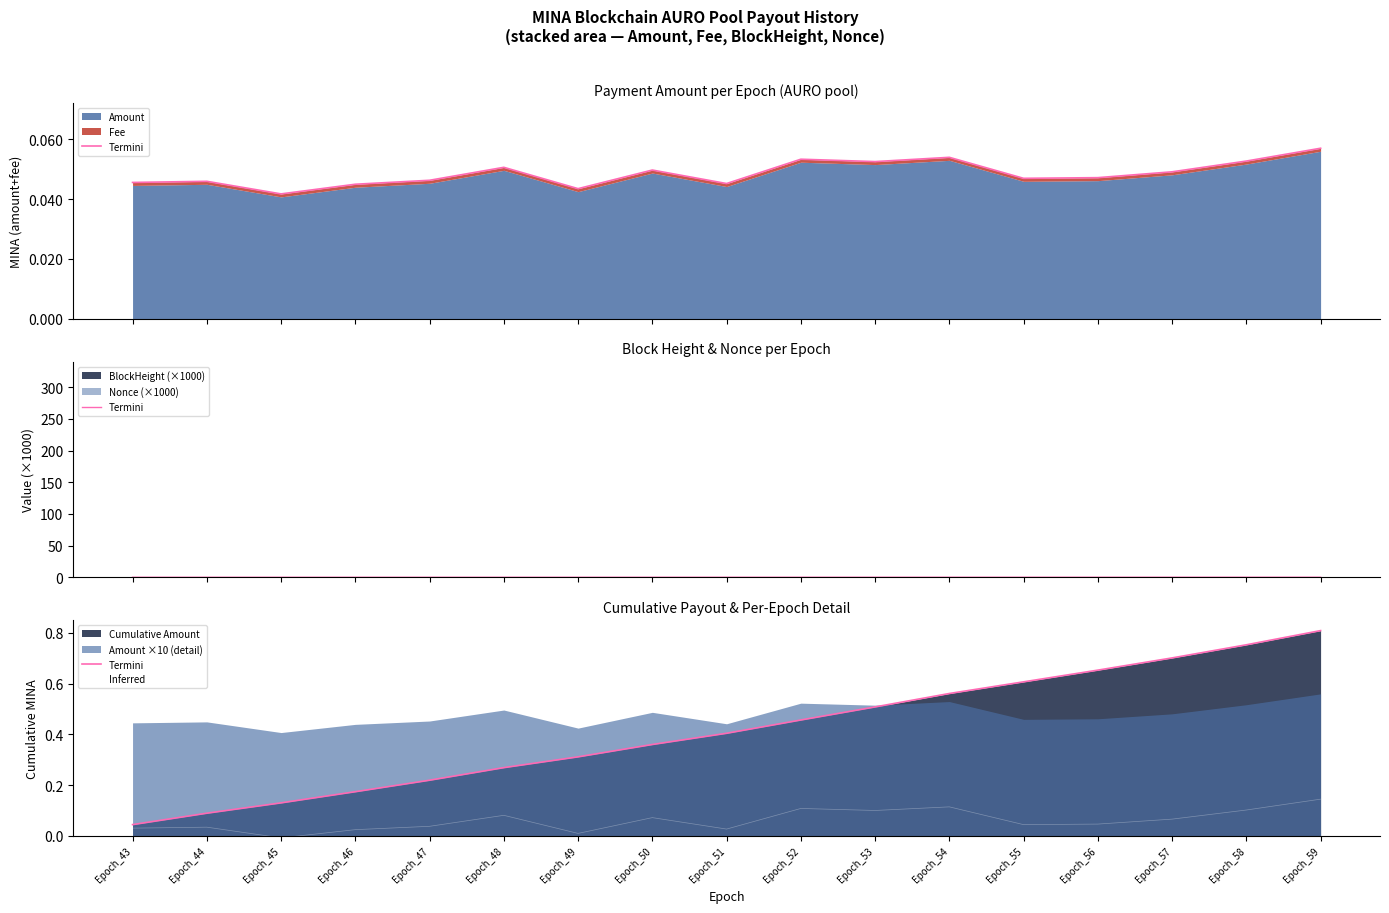

In Inferred, how many points are lower than both neighbors (excluding endpoints)?

5